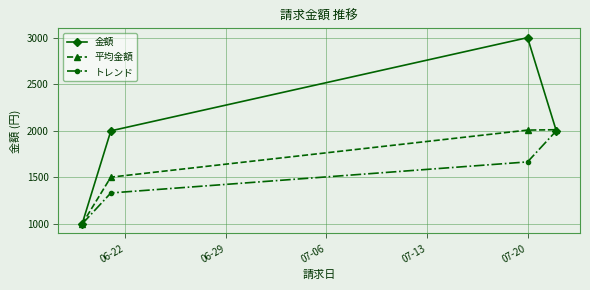

List the series in order of their overall mean, lowest first.

トレンド, 平均金額, 金額